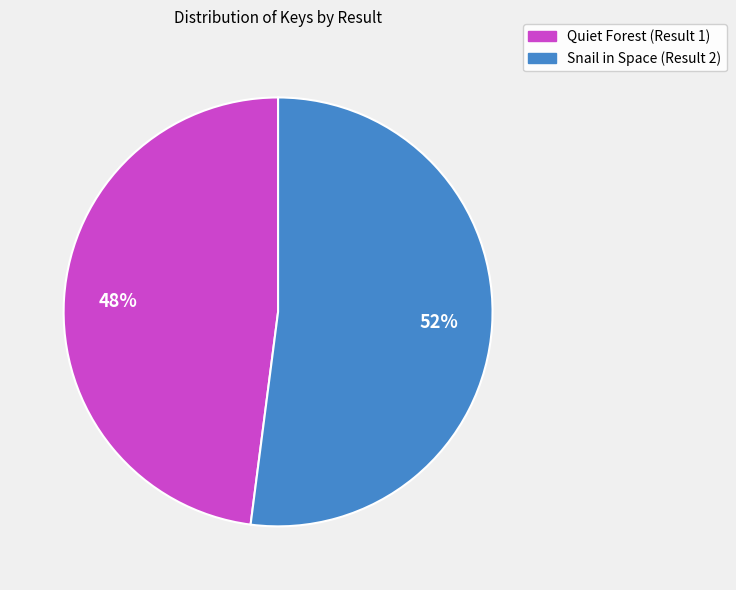

Rank the categories by value from lowest to highest.

Quiet Forest (Result 1), Snail in Space (Result 2)